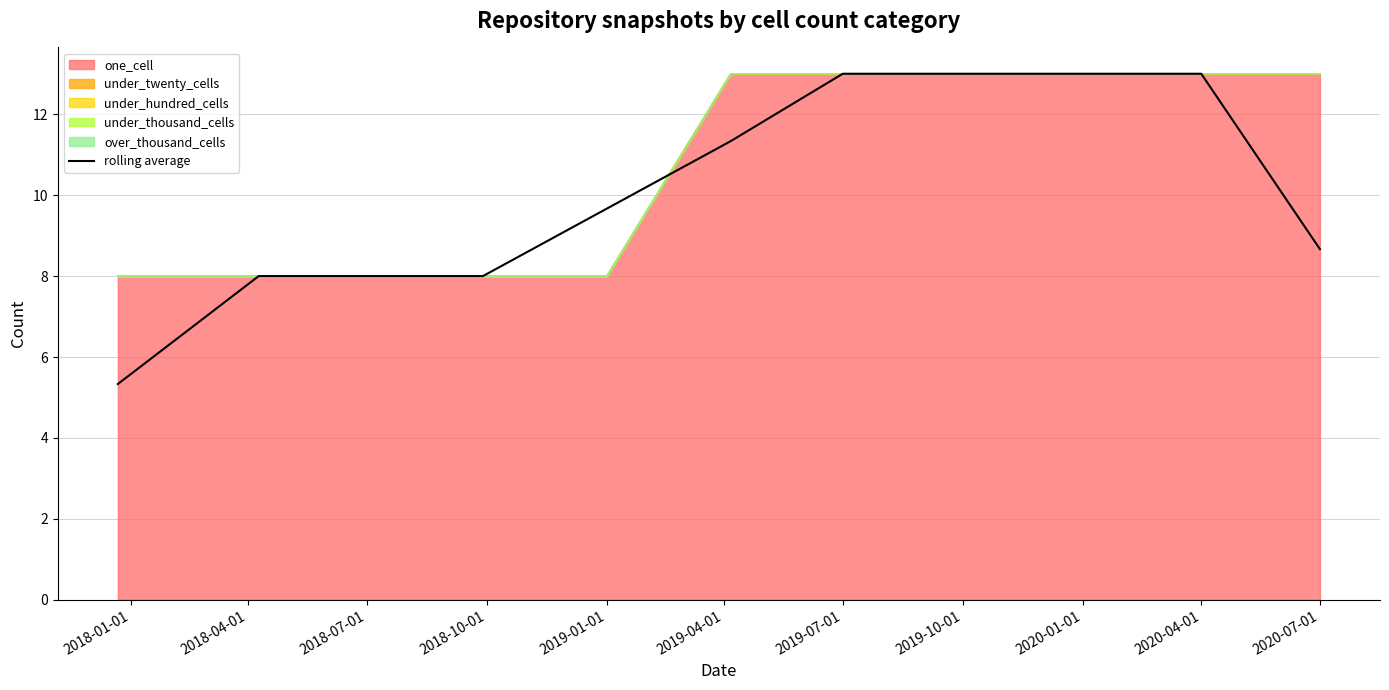

How many values exceed 9?

6